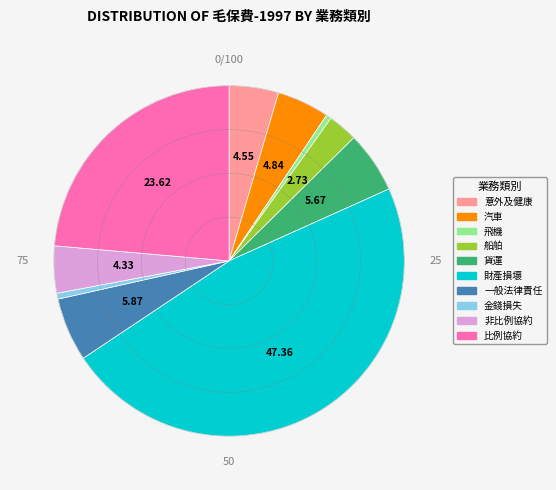

Is the sum of 汽車 and 船舶 greater than half?

No